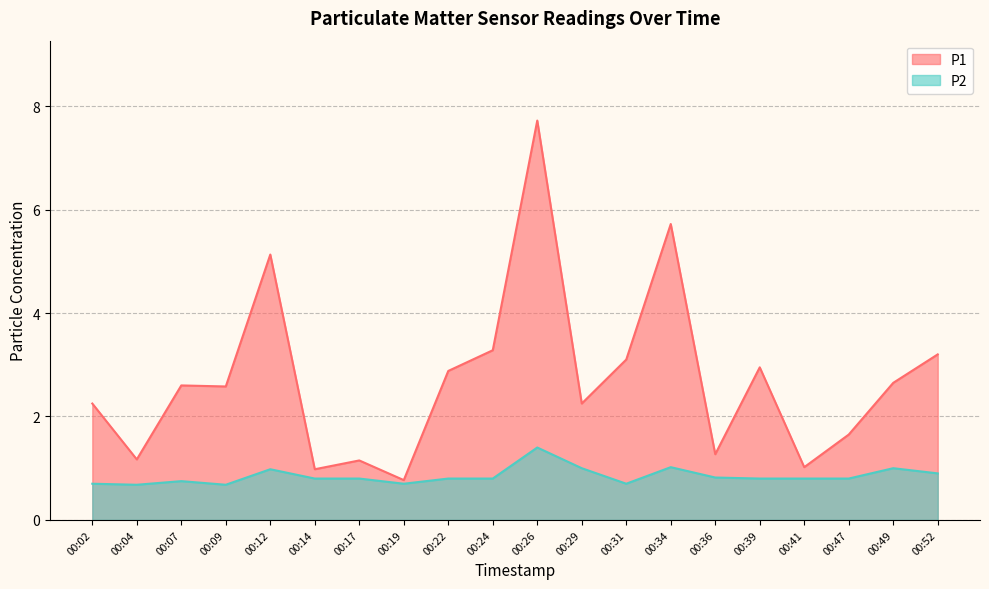

Reading left to right, extract all data points from this chart.

P1: 00:02=2.2	00:04=1.2	00:07=2.6	00:09=2.6	00:12=5.1	00:14=1.0	00:17=1.1	00:19=0.8	00:22=2.9	00:24=3.3	00:26=7.7	00:29=2.2	00:31=3.1	00:34=5.7	00:36=1.3	00:39=3.0	00:41=1.0	00:47=1.6	00:49=2.6	00:52=3.2
P2: 00:02=0.7	00:04=0.7	00:07=0.8	00:09=0.7	00:12=1.0	00:14=0.8	00:17=0.8	00:19=0.7	00:22=0.8	00:24=0.8	00:26=1.4	00:29=1.0	00:31=0.7	00:34=1.0	00:36=0.8	00:39=0.8	00:41=0.8	00:47=0.8	00:49=1.0	00:52=0.9